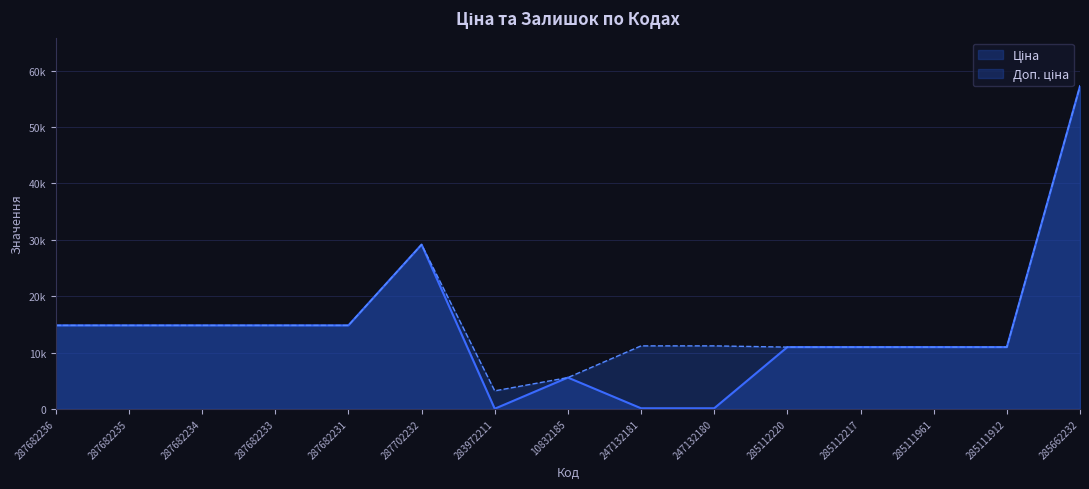

List the labels in order of Ціна value, smallest first.

283972211, 247132181, 247132180, 10832185, 285112220, 285112217, 285111961, 285111912, 287682236, 287682235, 287682234, 287682233, 287682231, 287702232, 285662232